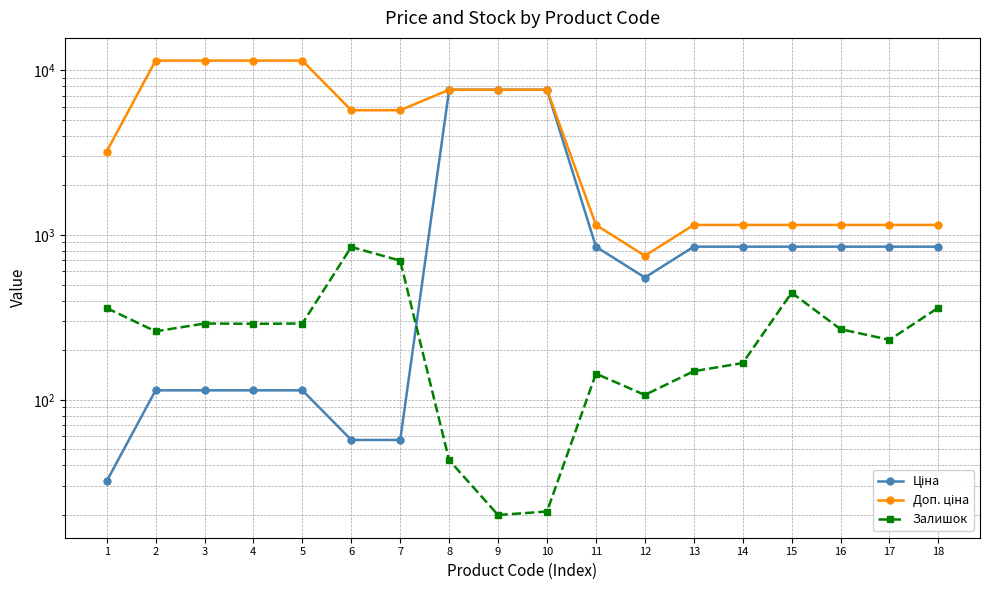

Where is the first local minimum for Ціна?

12